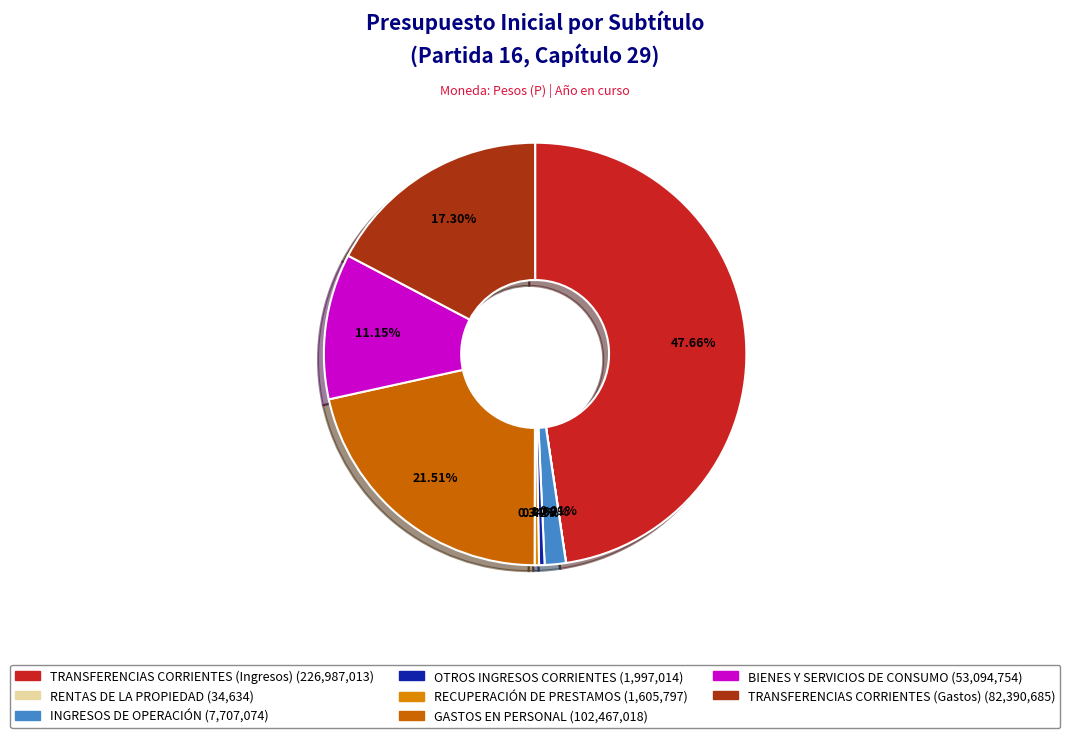

How many segments does this pie chart have?

8